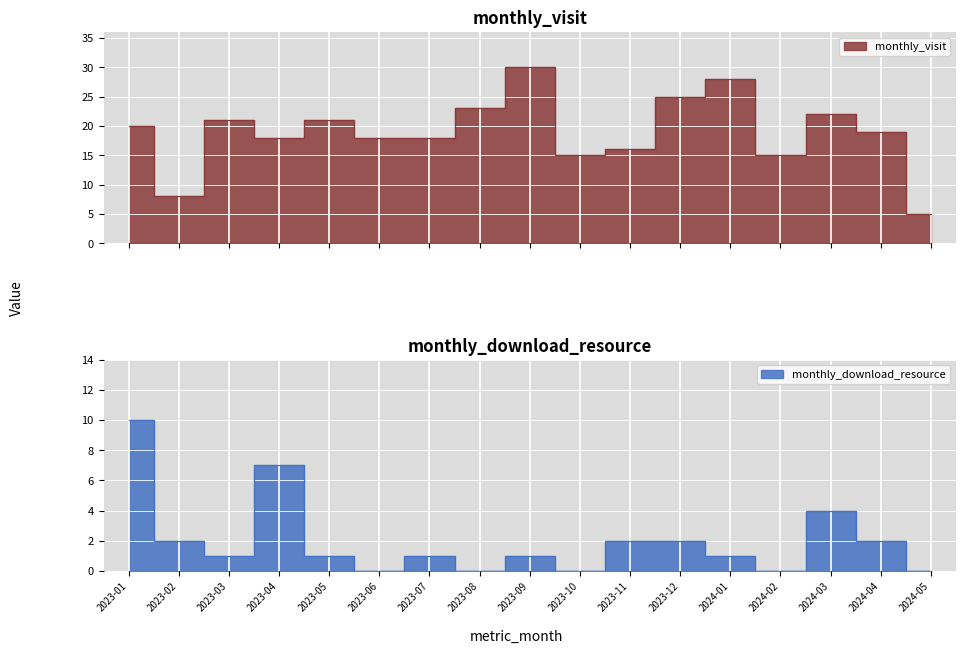

What is the label of the 4th point from the right?

2024-02